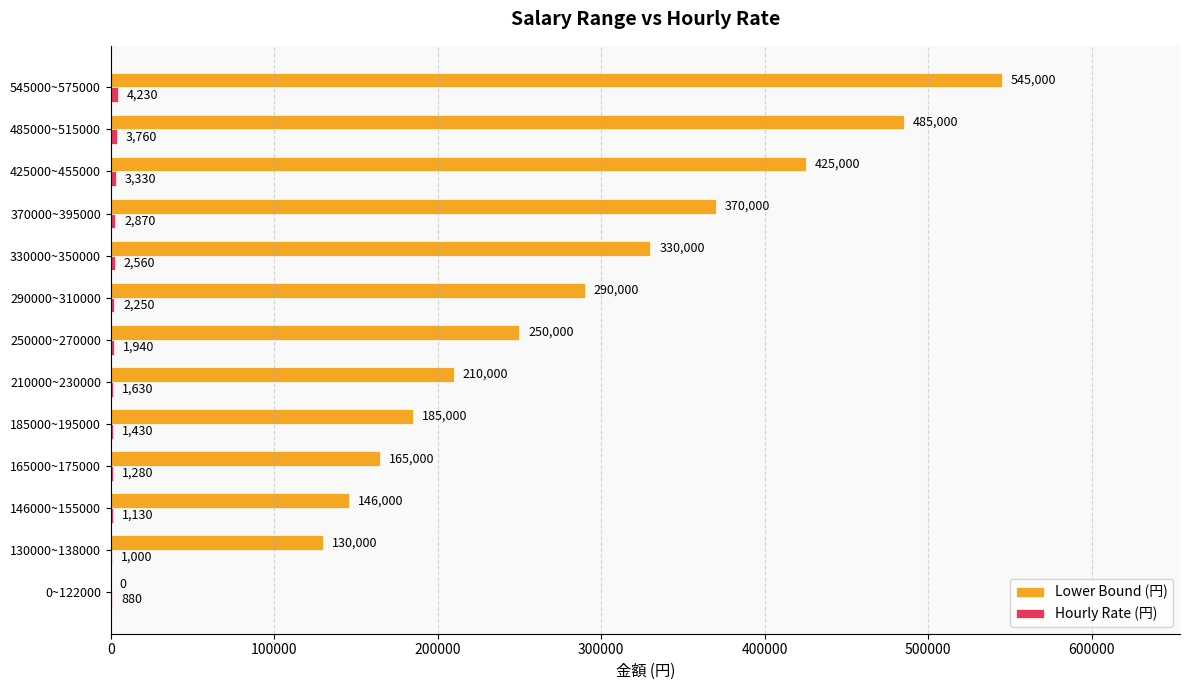

Which series has the largest range (max minus min)?

Lower Bound (円)